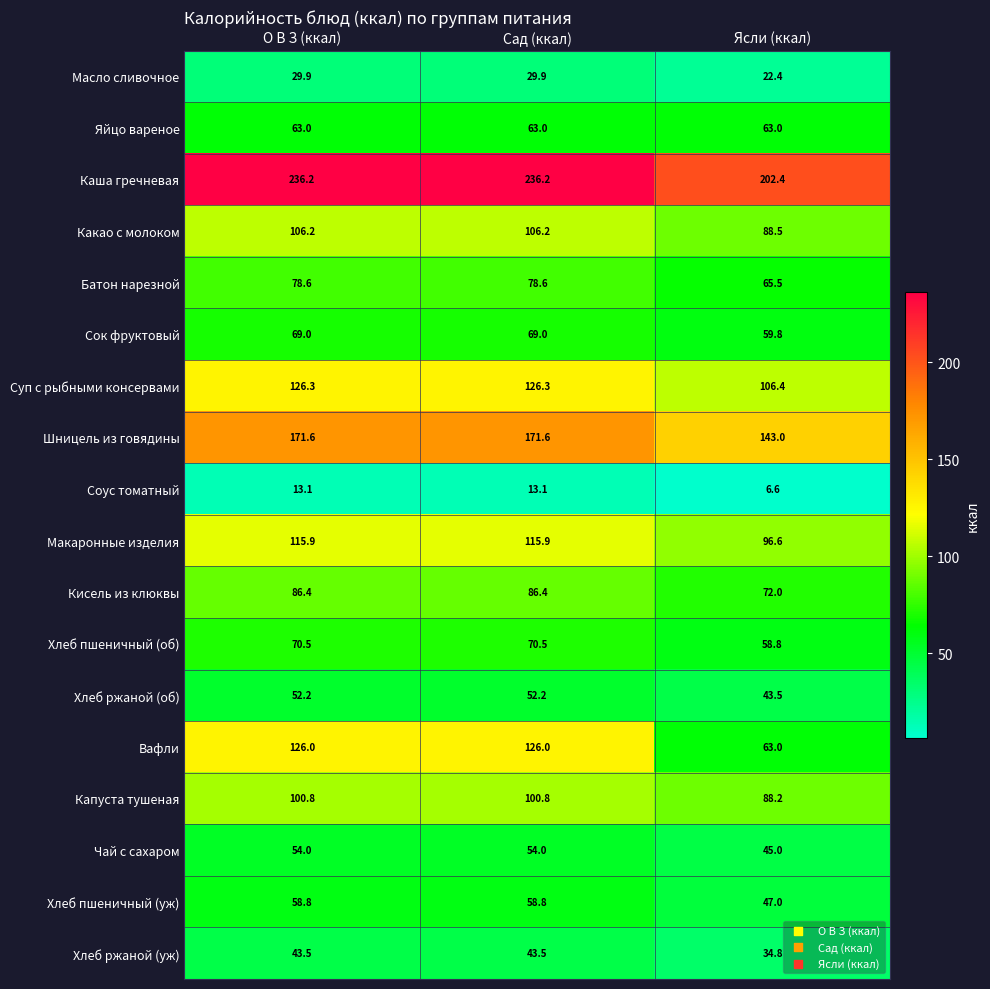

How many data points does each series have?

3